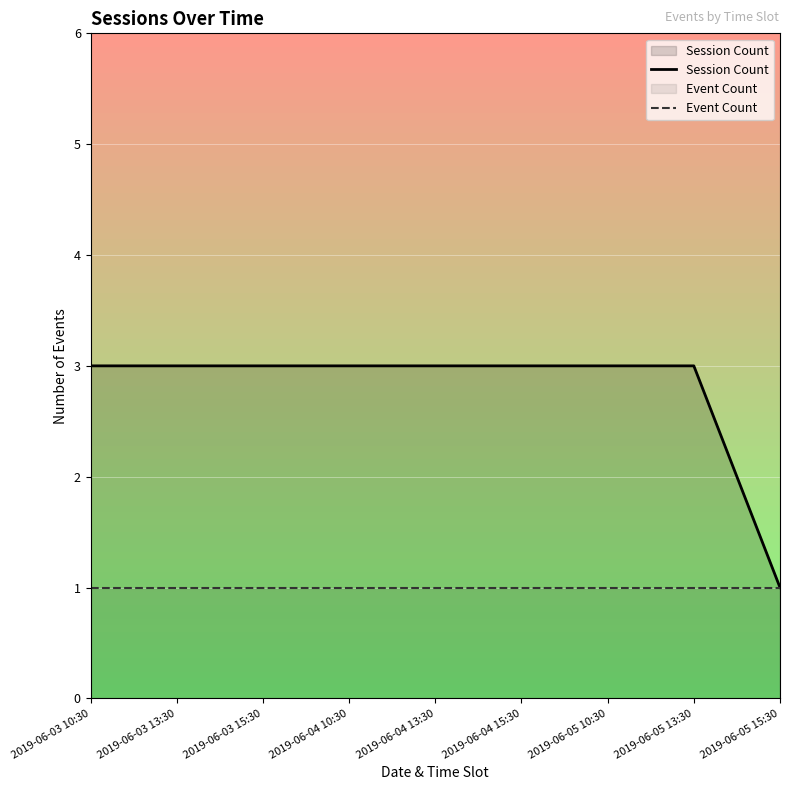

True or false: Session Count and Event Count intersect in this chart.

False